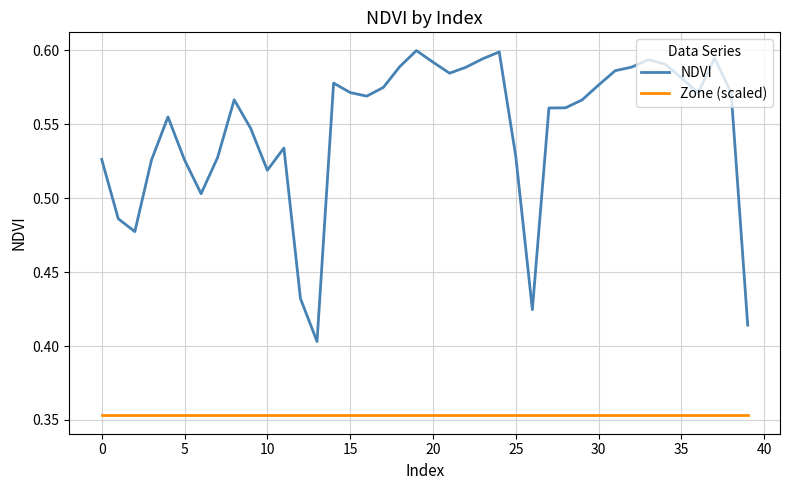

True or false: NDVI and Zone (scaled) intersect in this chart.

False